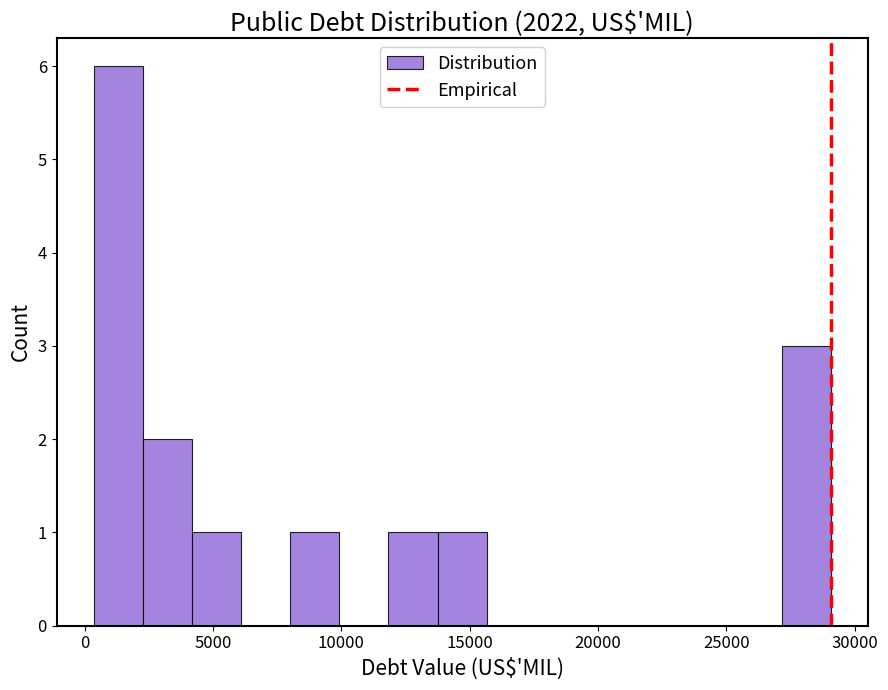

Read against the x-axis, roughly where is the centre of the tallest bar?

1500